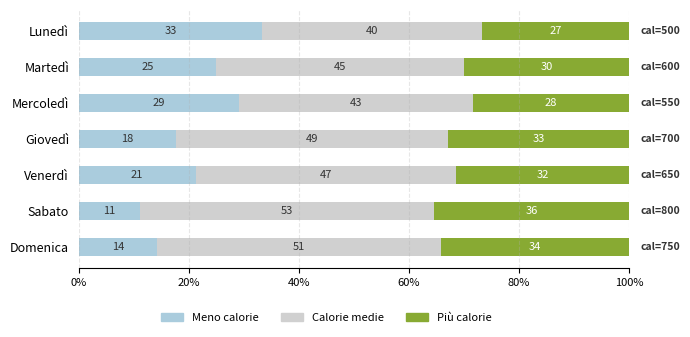

Reading right to left, extract all data points from this chart.

Meno calorie: 14.3	11.1	21.2	17.6	29.0	25.0	33.3
Calorie medie: 51.4	53.3	47.3	49.4	42.6	45.0	40.0
Più calorie: 34.3	35.6	31.5	32.9	28.4	30.0	26.7